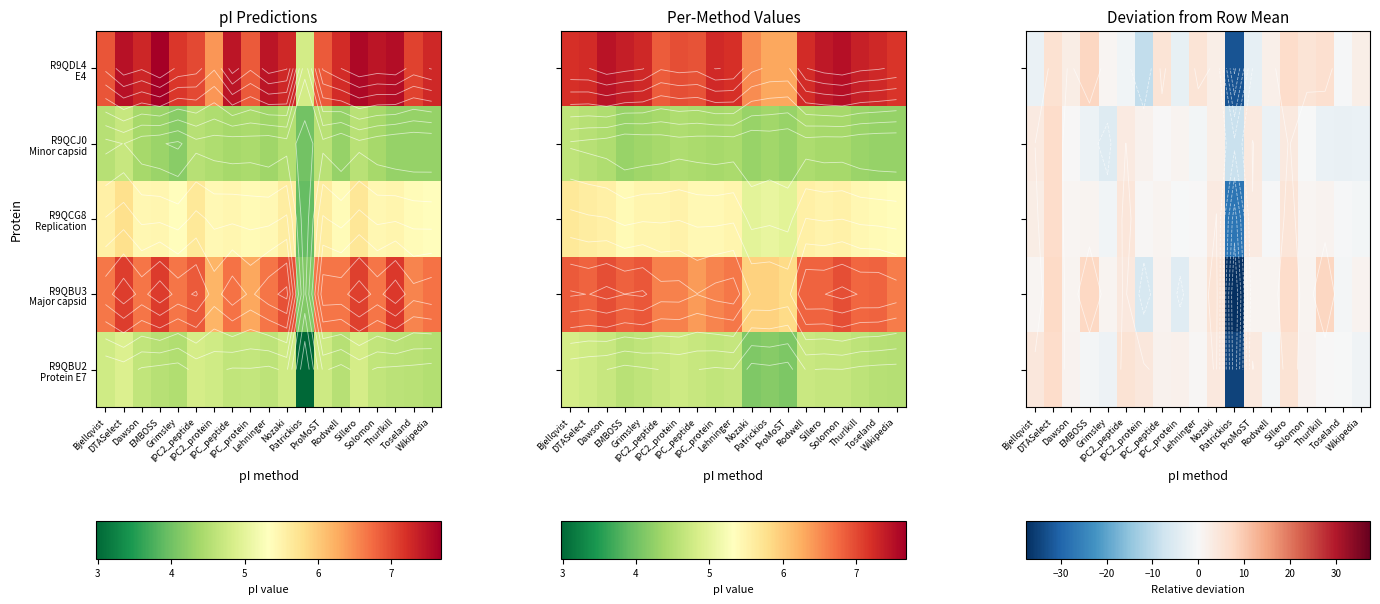

How many series are shown in this chart?

5